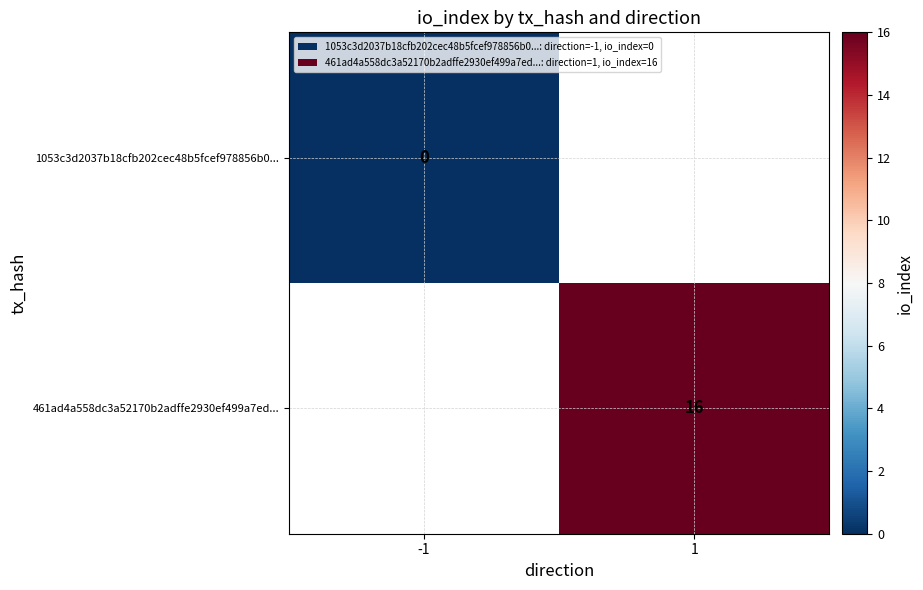

How many categories are shown in the chart?

2